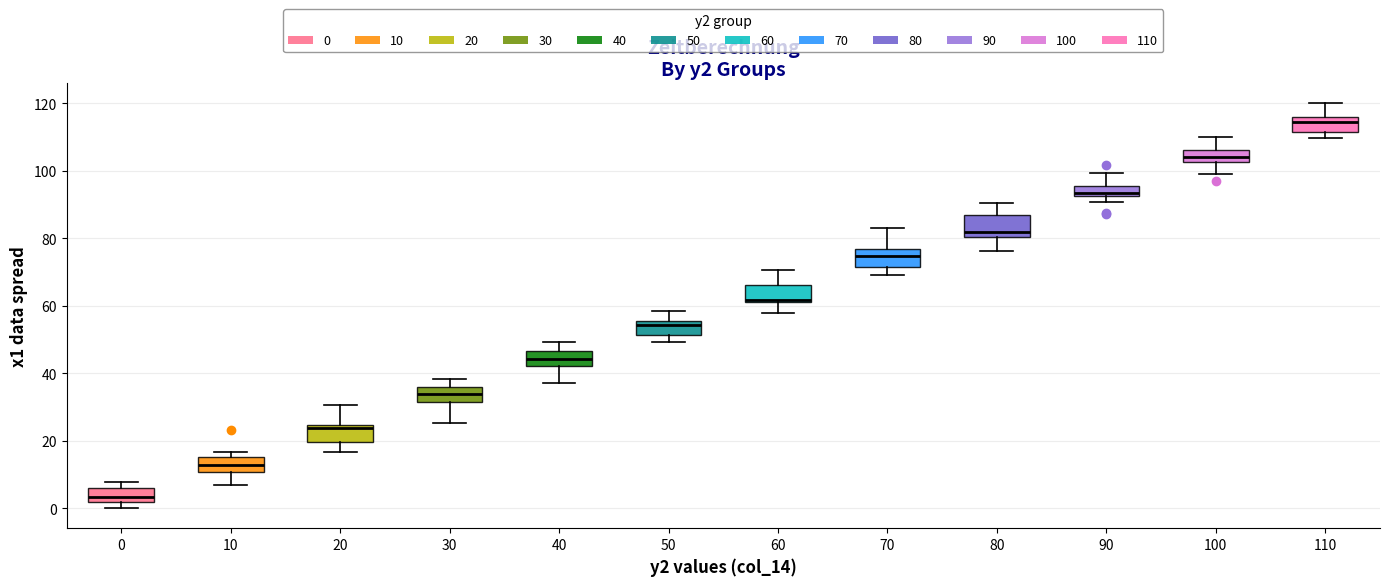

Which box has the highest median line?

110